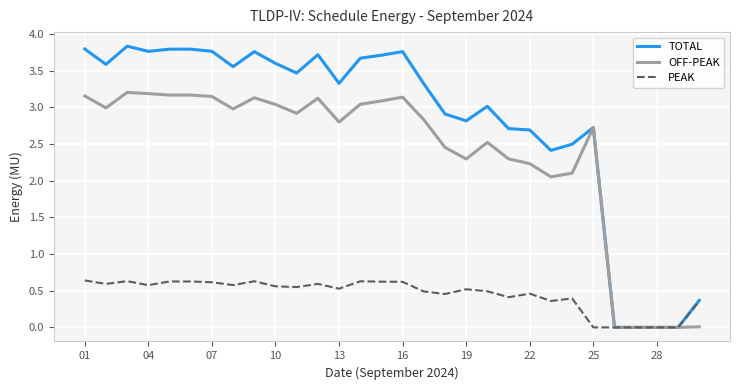

List the series in order of their peak value, lowest first.

PEAK, OFF-PEAK, TOTAL